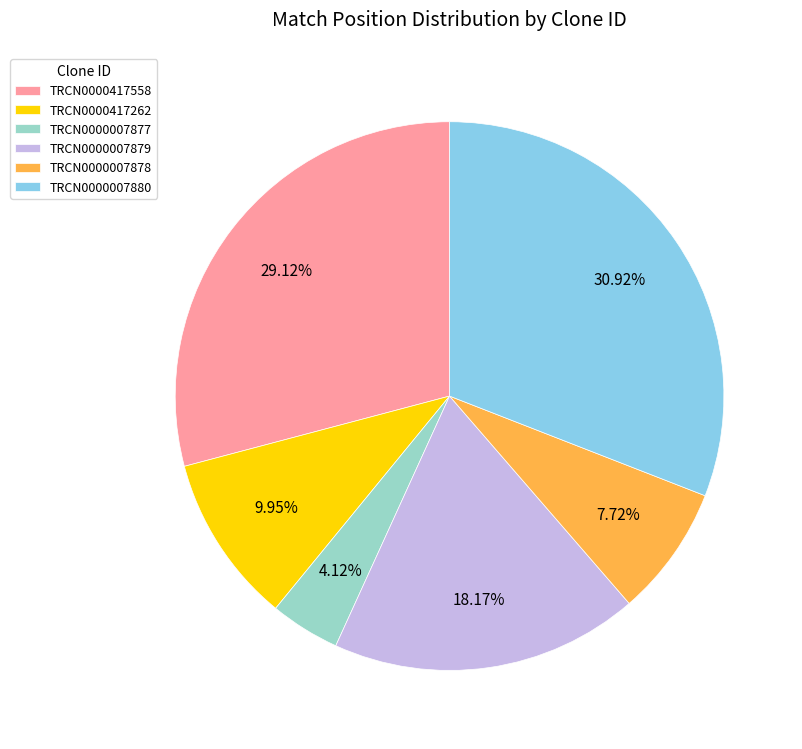

Is it true that TRCN0000007880 is 24% of the pie?

False